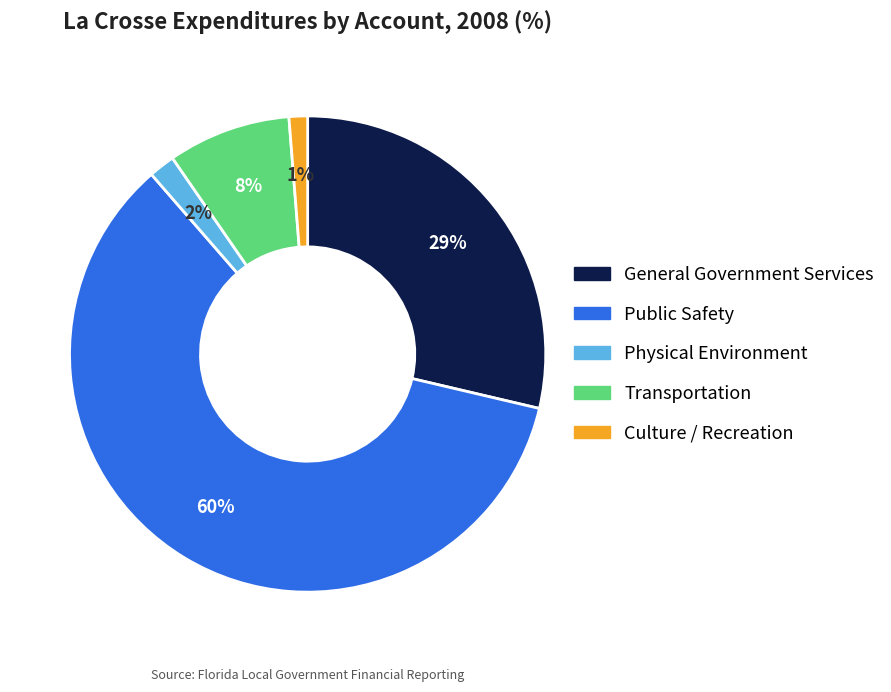

Between General Government Services and Culture / Recreation, which is larger?

General Government Services